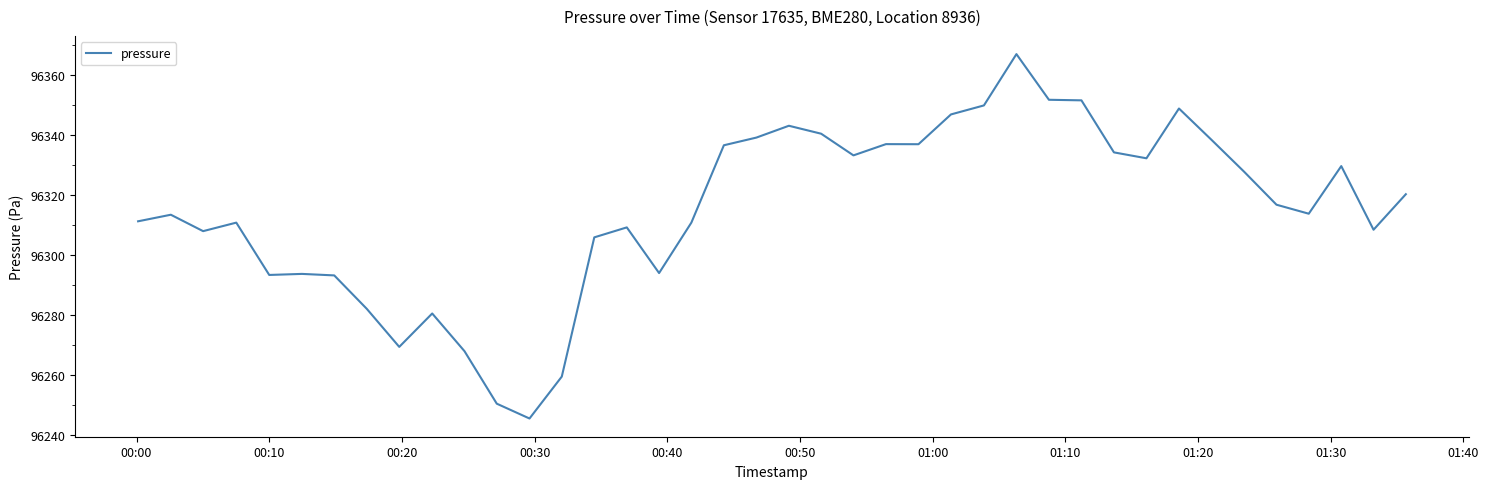

What is the average value?

96315.0